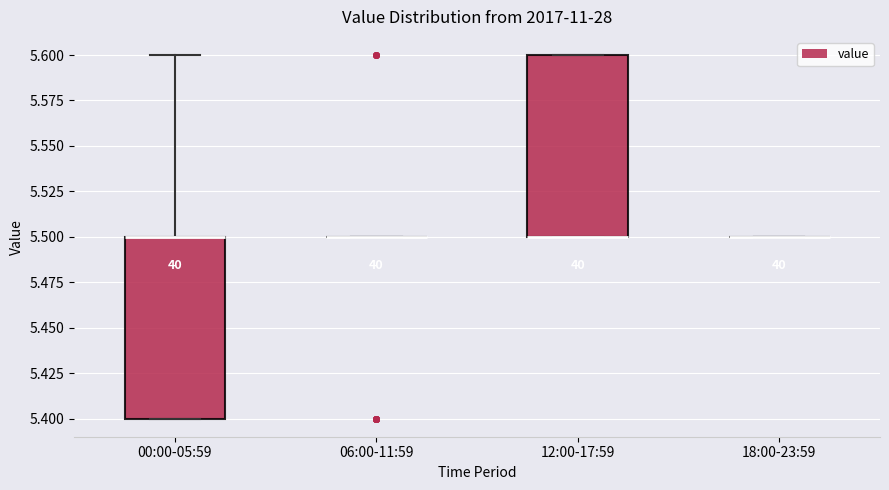

Reading left to right, transcribe this box plot: for each box, give where its median line is, the range the box spans, and where its two whiskers end, as read against the y-axis. The values are not printed on the chart, so give them approximately, as read against the axis.

00:00-05:59: median 5.5 (drawn on the box's upper edge), box 5.4 to 5.5, whiskers 5.4 to 5.6
06:00-11:59: box collapsed to a line at 5.5, whiskers 5.5 to 5.5
12:00-17:59: median 5.5 (drawn on the box's lower edge), box 5.5 to 5.6, whiskers 5.5 to 5.6
18:00-23:59: box collapsed to a line at 5.5, whiskers 5.5 to 5.5